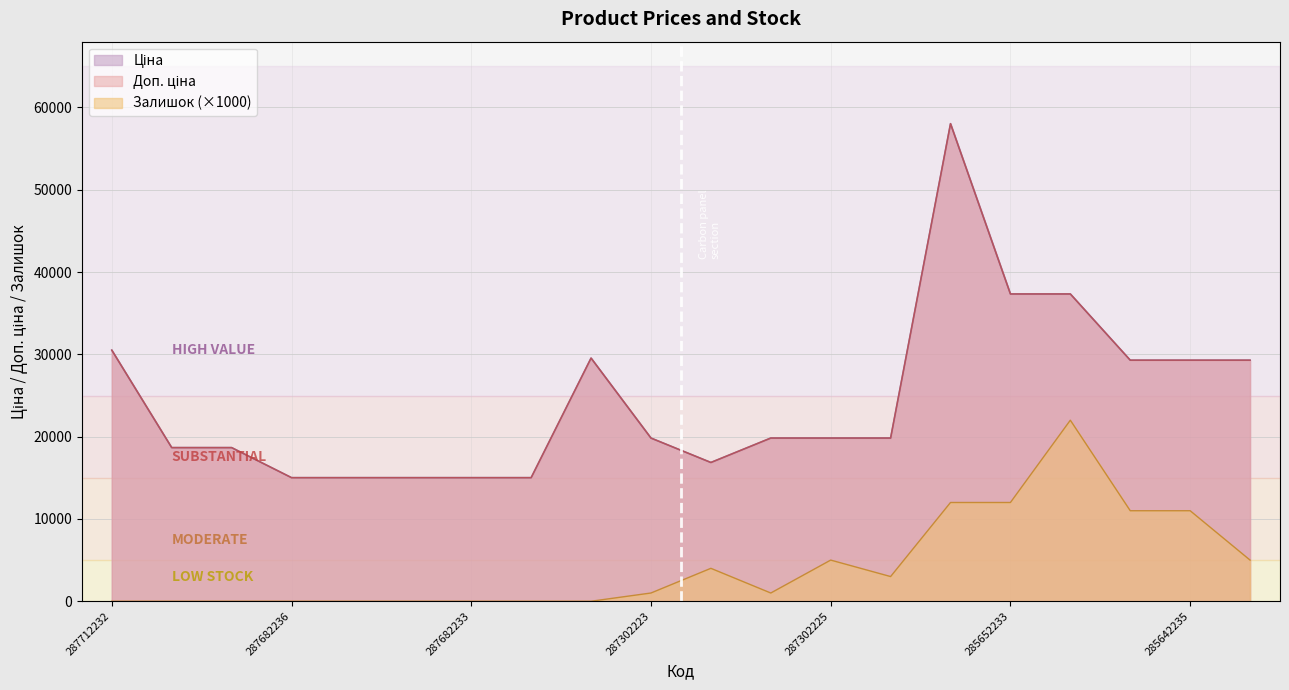

What is the sum of all Ціна values?

489295.4